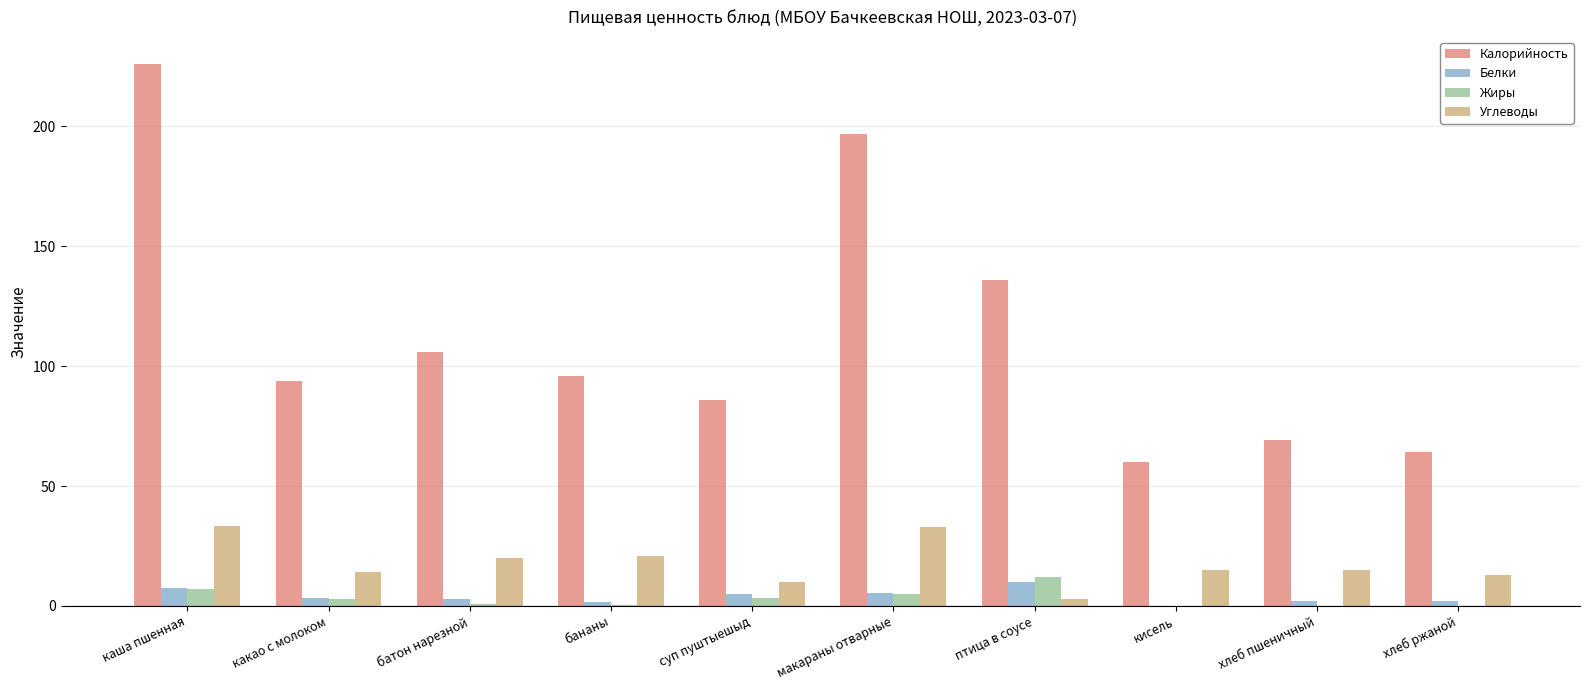

Which series changed the most between макараны отварные and хлеб ржаной?

Калорийность